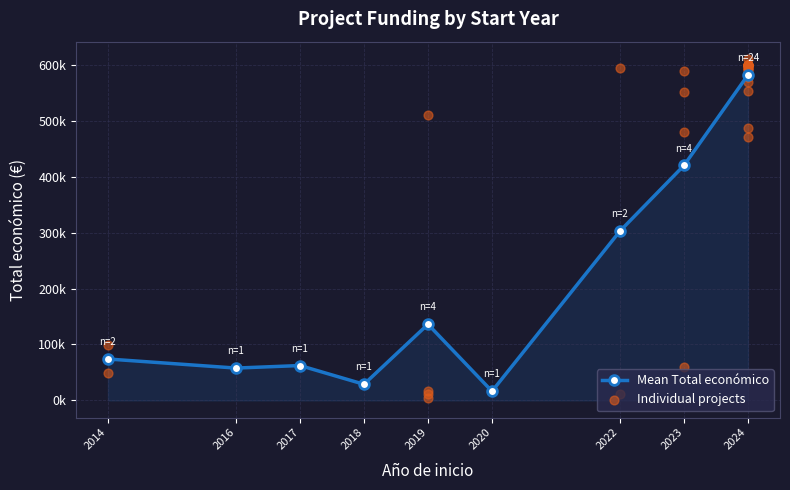

What is the change in value from 2022 to 2024?

+1460